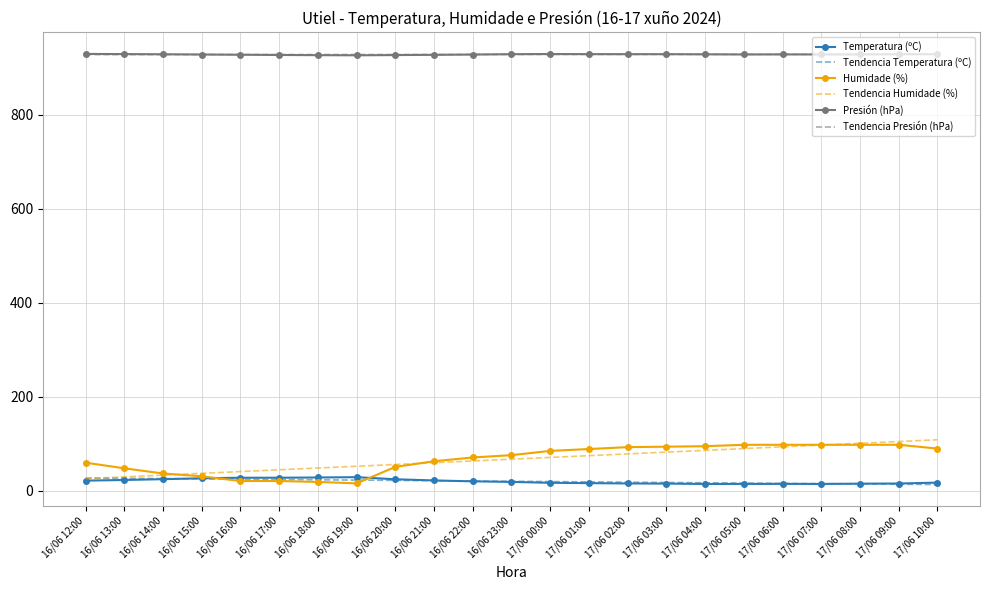

Is it true that Tendencia Humidade (%) equals 138.8 at 17/06 08:00?

False